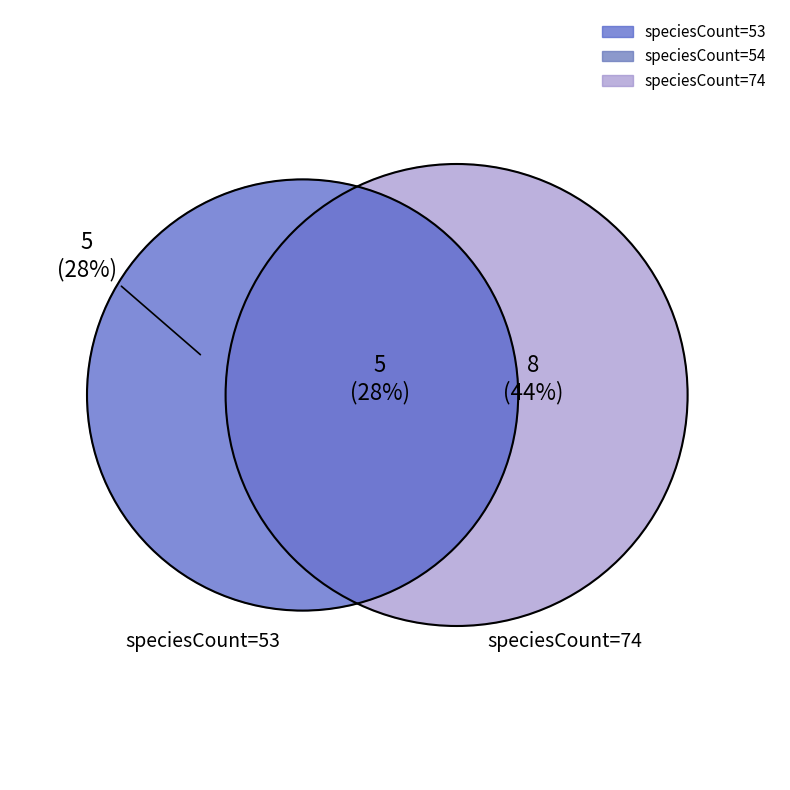

Is there a majority slice in this chart?

No